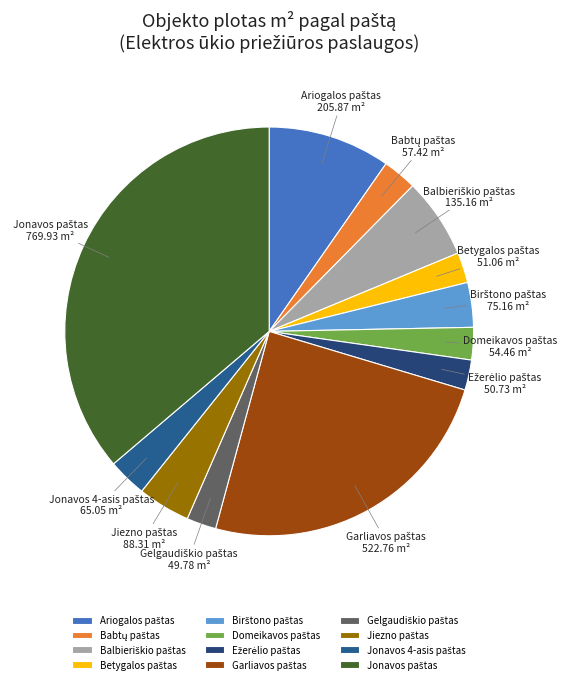

Is there a majority slice in this chart?

No